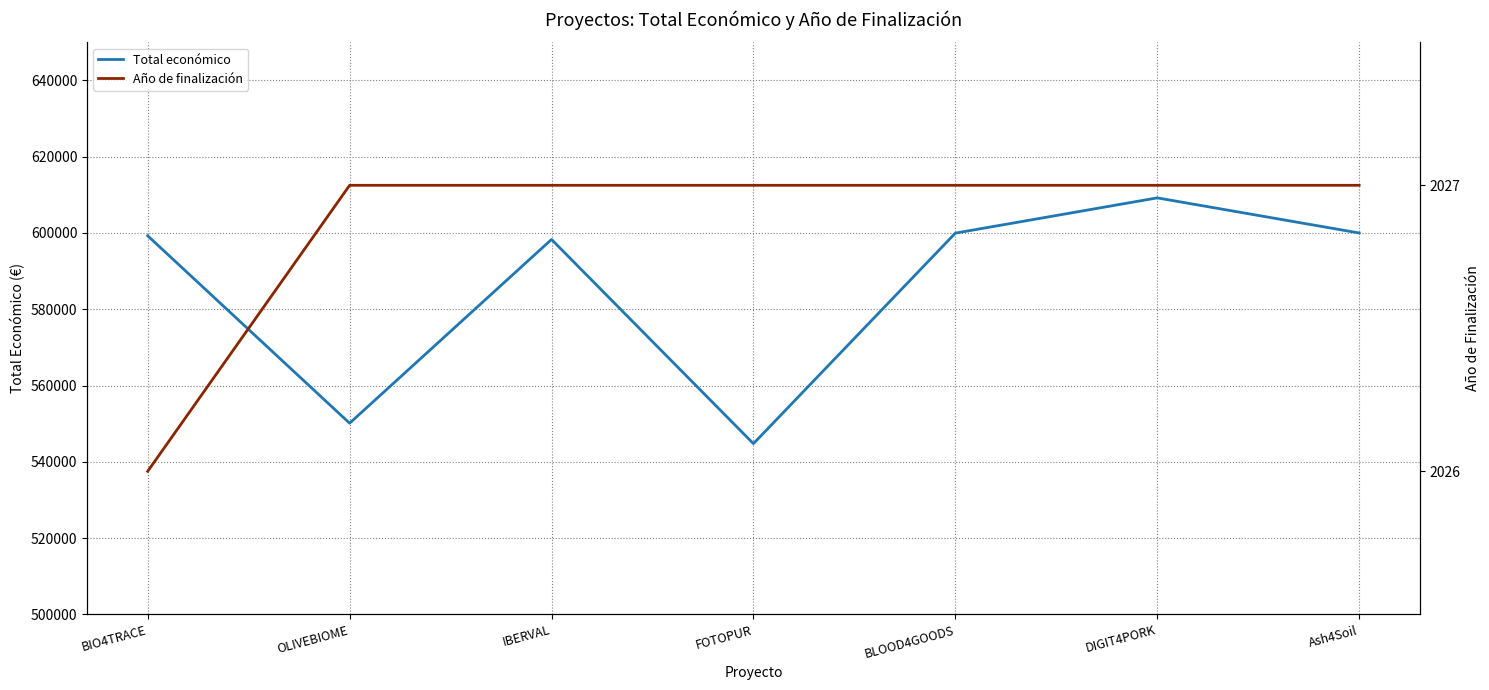

What is the greatest value displayed?

609206